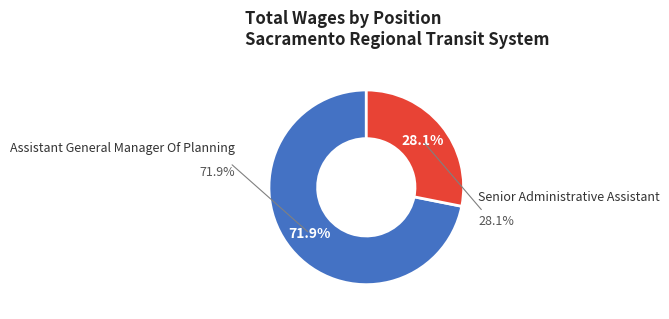

To the nearest percent, what is the difference between the Senior Administrative Assistant and Assistant General Manager Of Planning slice percentages?

44%